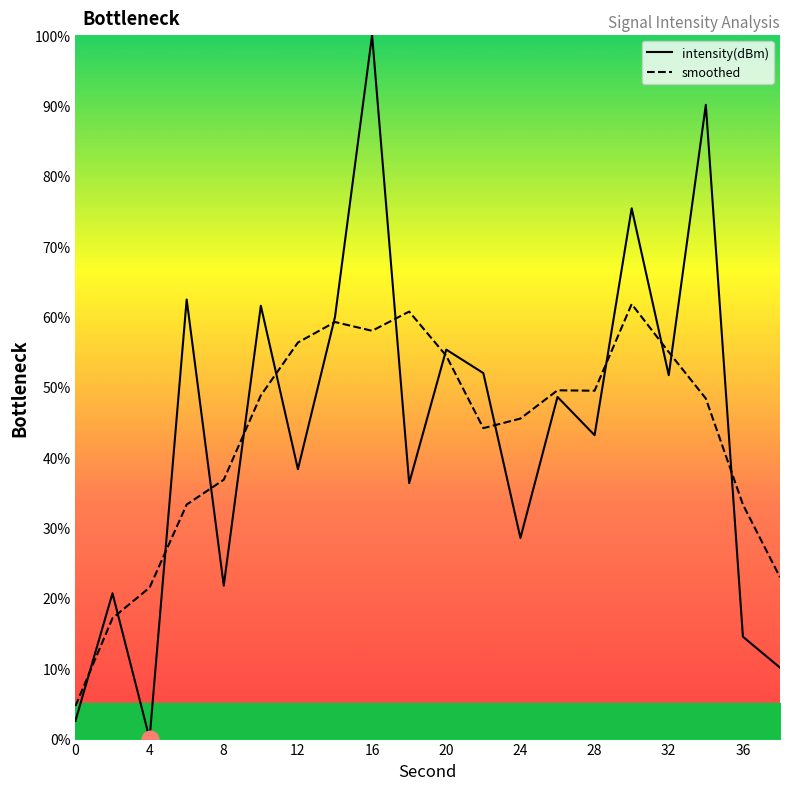

What is the difference between the maximum and minimum values in the intensity(dBm) series?

100.0